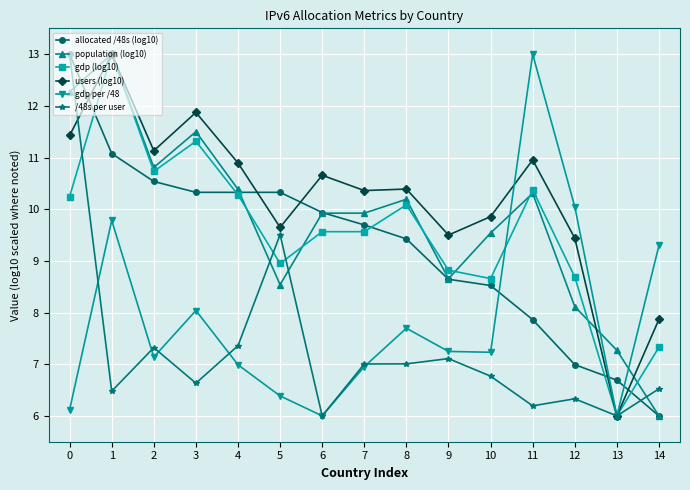

The value of /48s per user at 12 is 6.3. True or false?

True